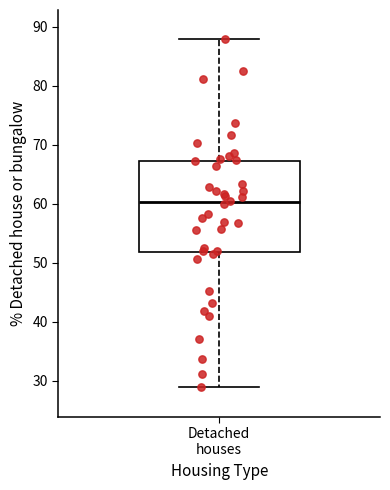

Where is the upper edge of the box for Detached houses on the y-axis? The values are not printed on the chart, so give them approximately, as read against the axis.

67